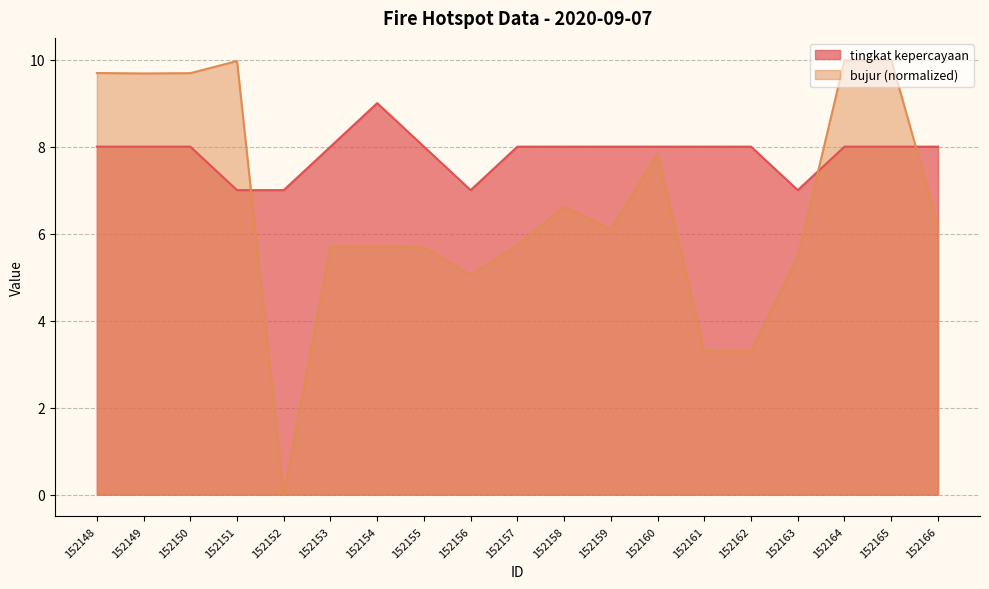

What is the sum of all tingkat kepercayaan values?

149.0